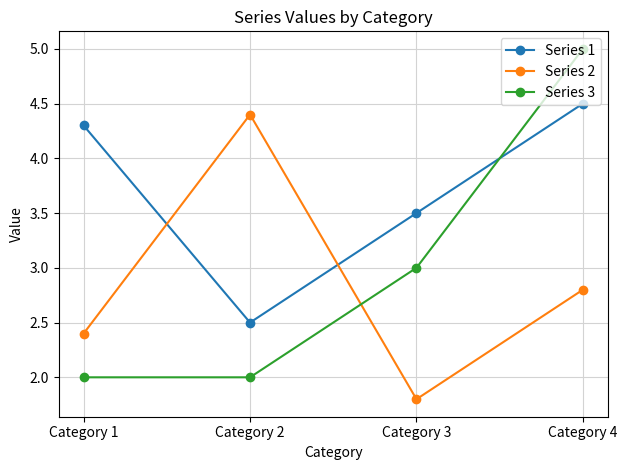

Where is Series 3 nearest to the value 3?

Category 3